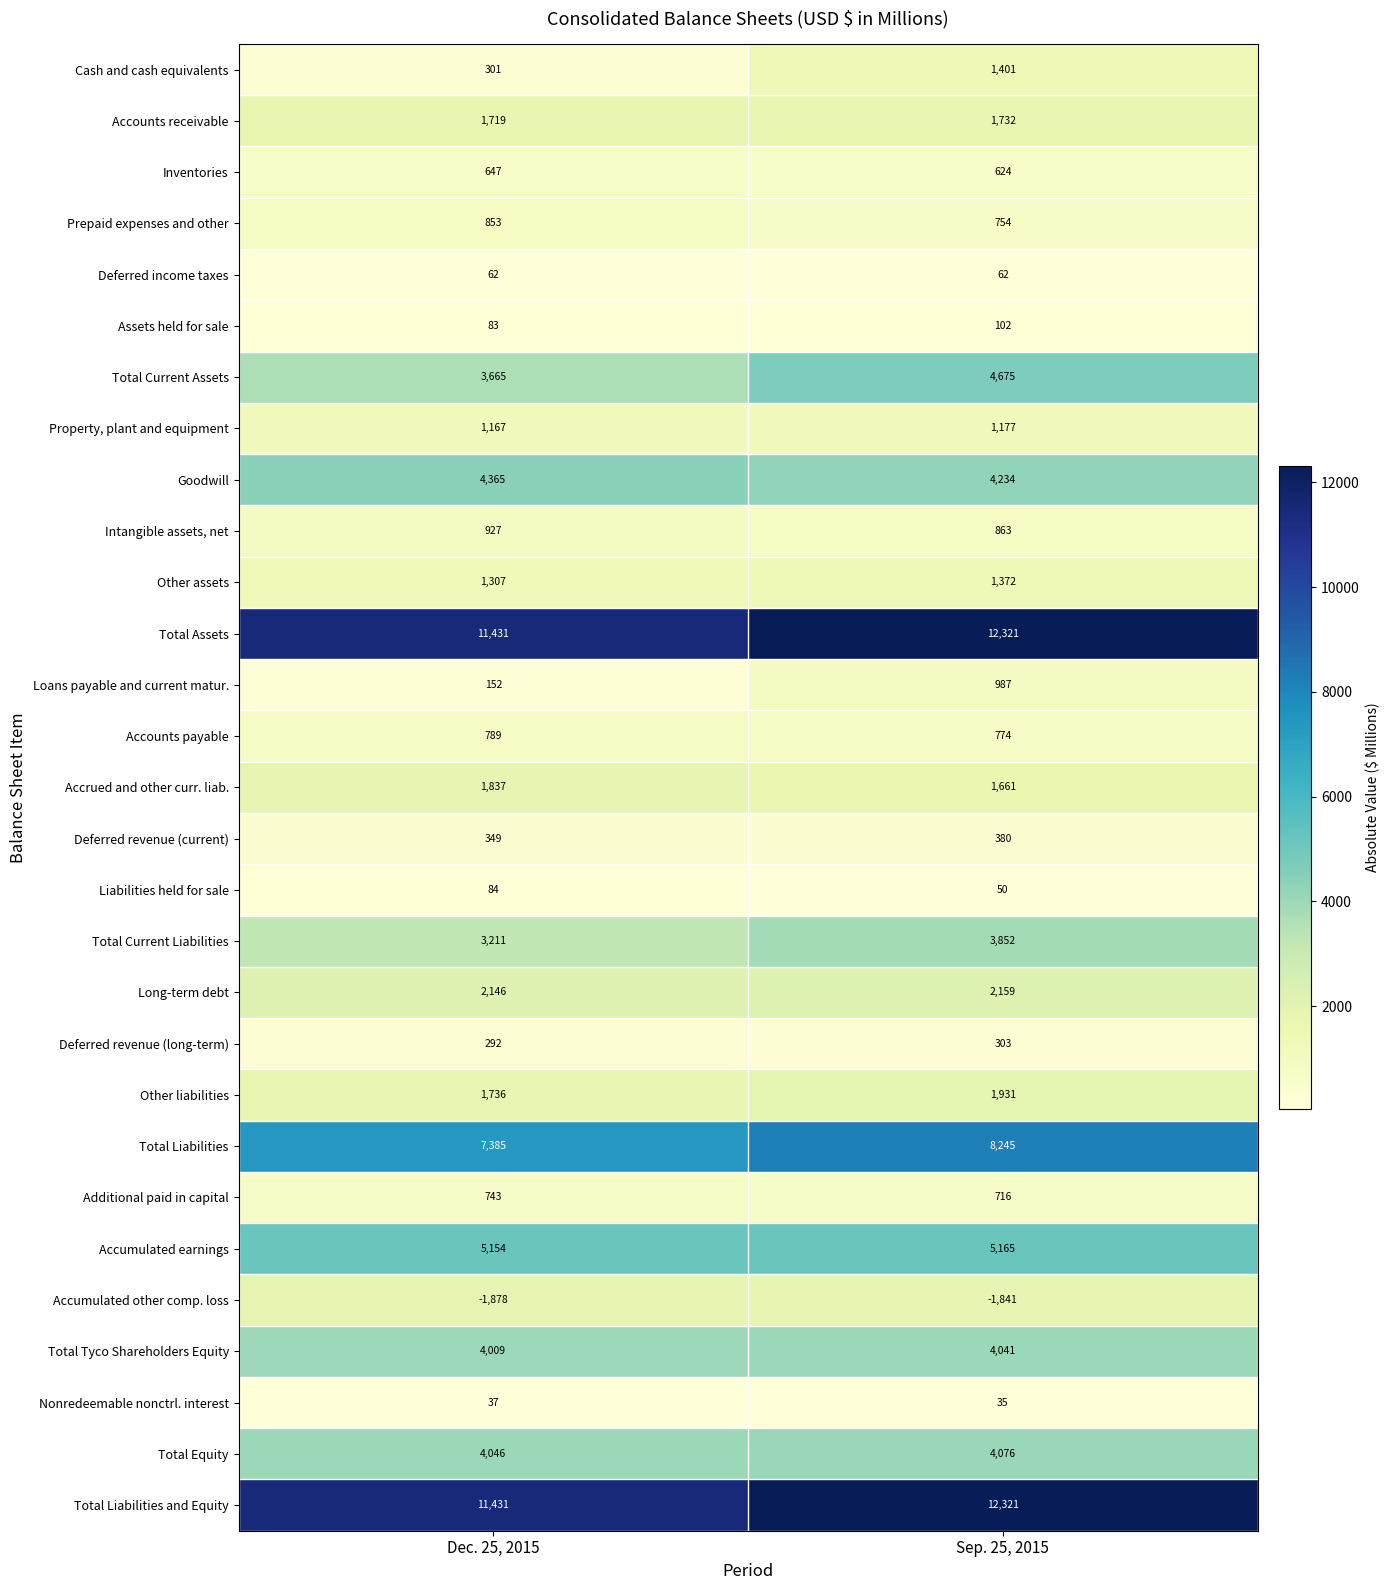

Which series has the largest range (max minus min)?

Cash and cash equivalents